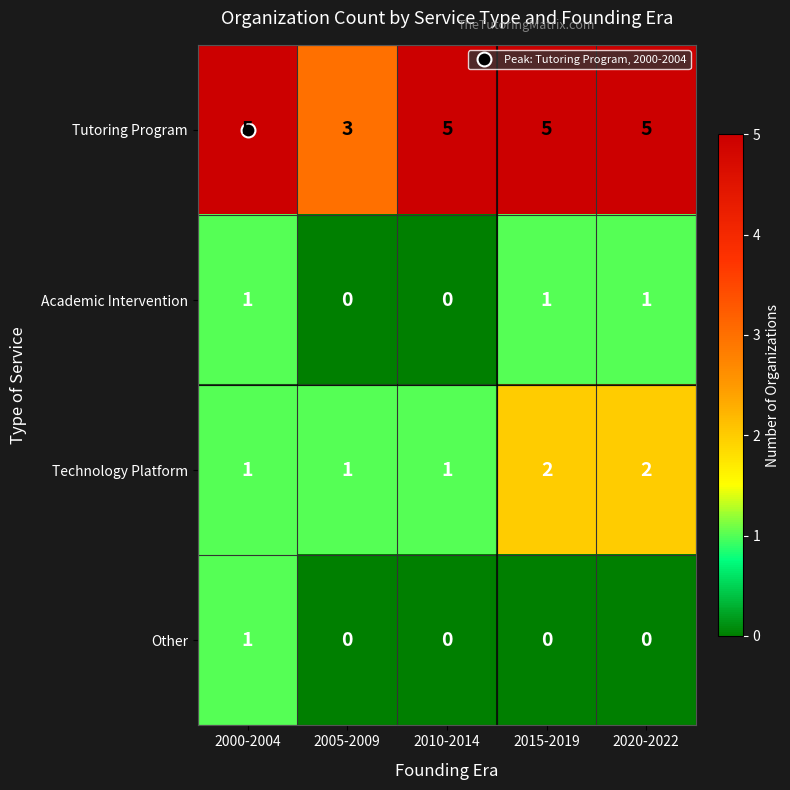

Which series has the largest range (max minus min)?

Tutoring Program